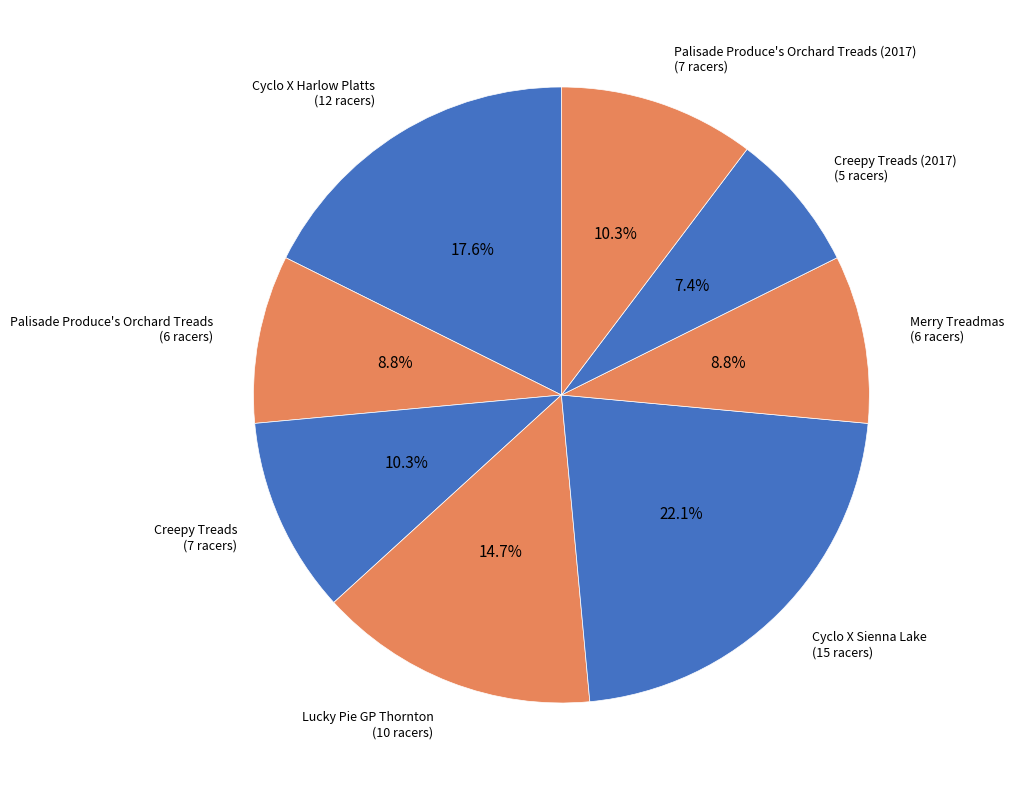

Which category has the biggest portion of the pie?

Cyclo X Sienna Lake